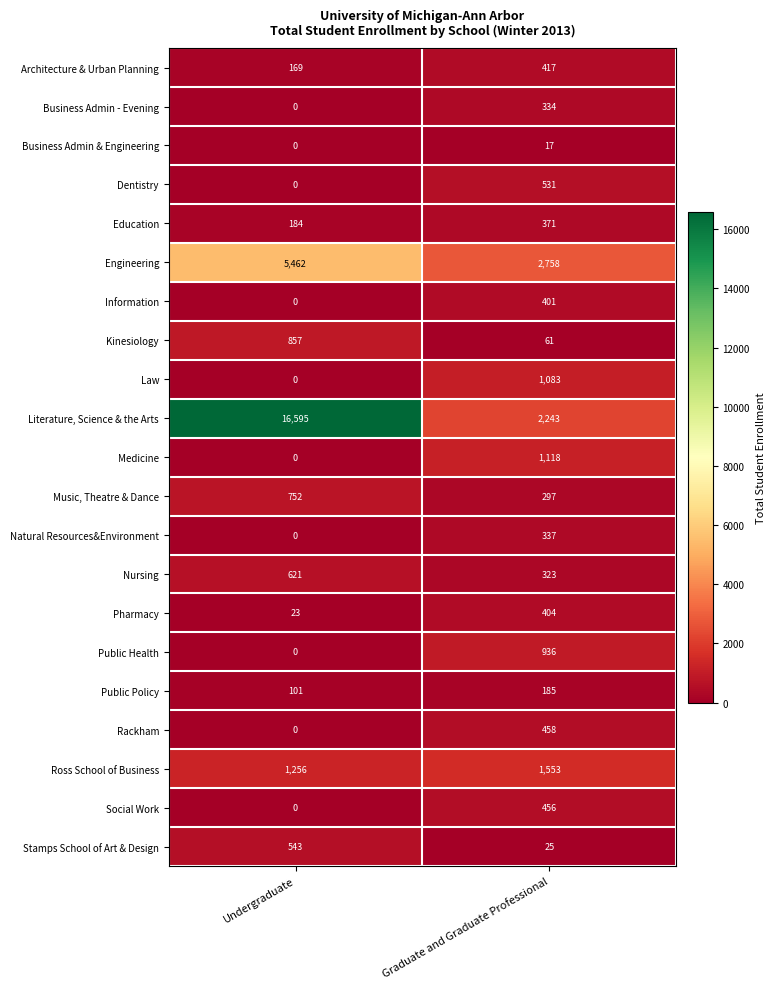

Rank the series by their maximum value, from lowest to highest.

Business Admin & Engineering, Public Policy, Business Admin - Evening, Natural Resources&Environment, Education, Information, Pharmacy, Architecture & Urban Planning, Social Work, Rackham, Dentistry, Stamps School of Art & Design, Nursing, Music, Theatre & Dance, Kinesiology, Public Health, Law, Medicine, Ross School of Business, Engineering, Literature, Science & the Arts